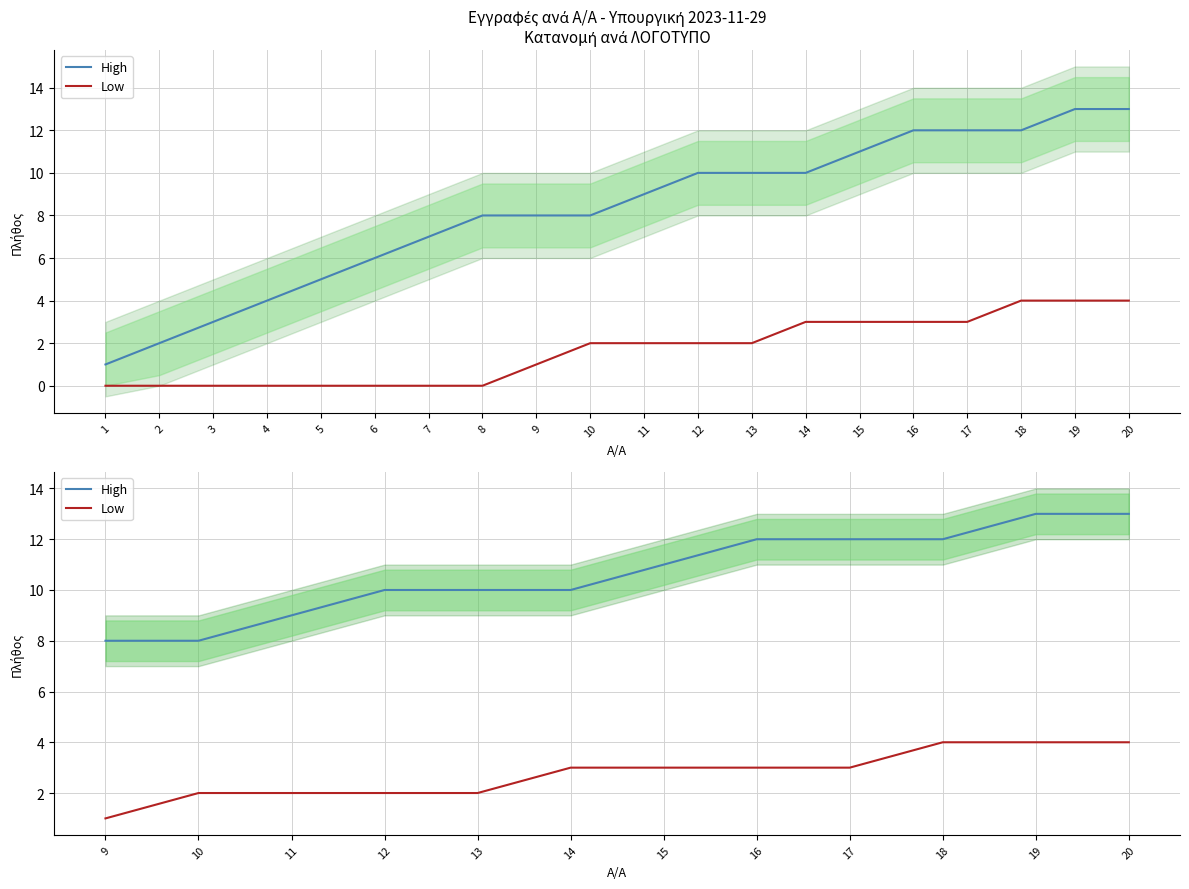

True or false: Low and High intersect in this chart.

False